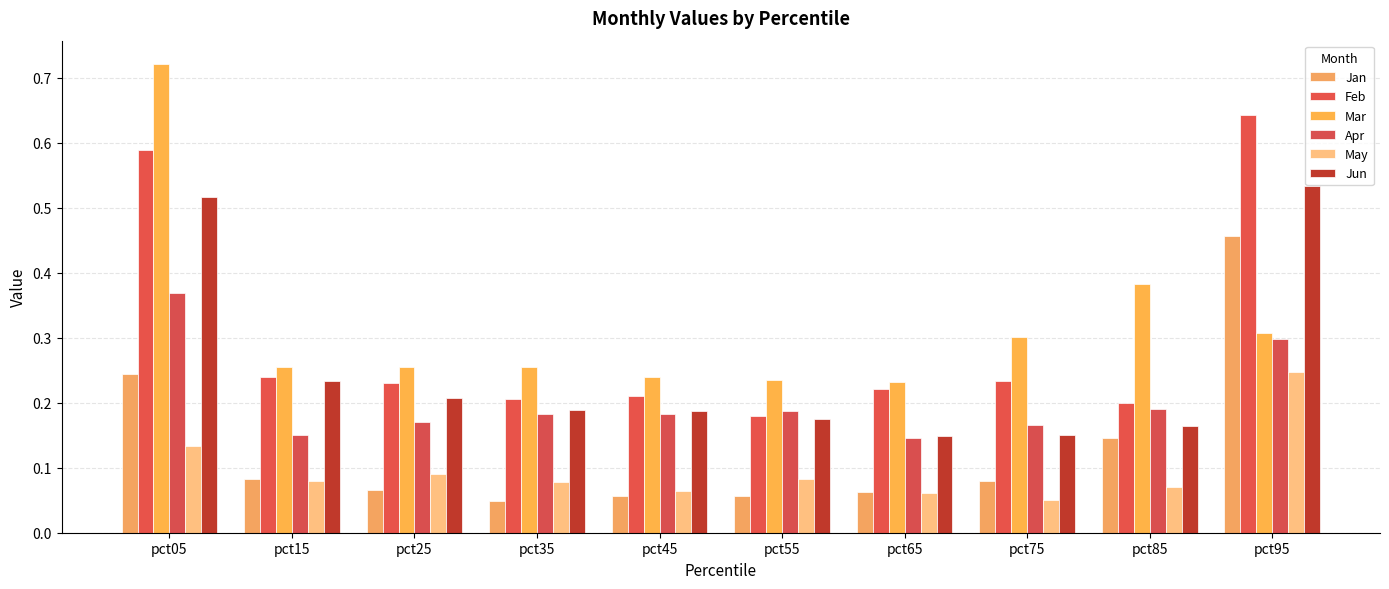

What is the approximate value of Feb at pct65?

0.2